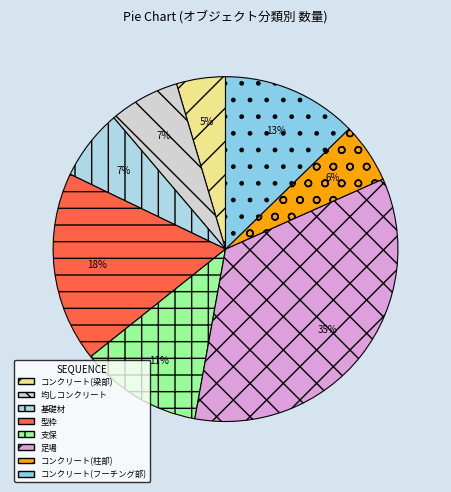

To the nearest percent, what percentage of the pie is 支保?

11%